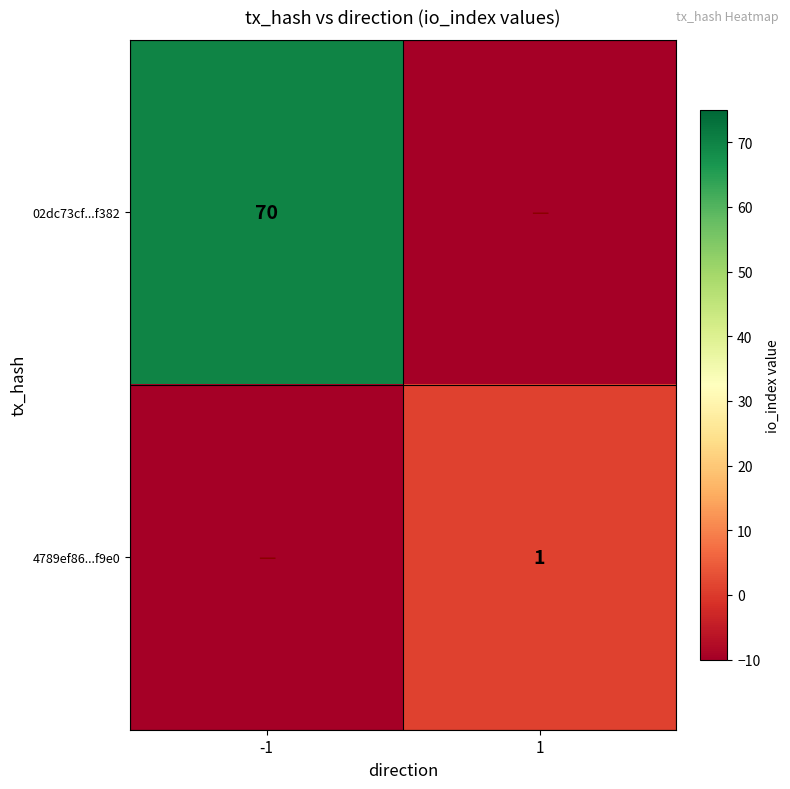

Between -1 and 1, which is larger?

-1